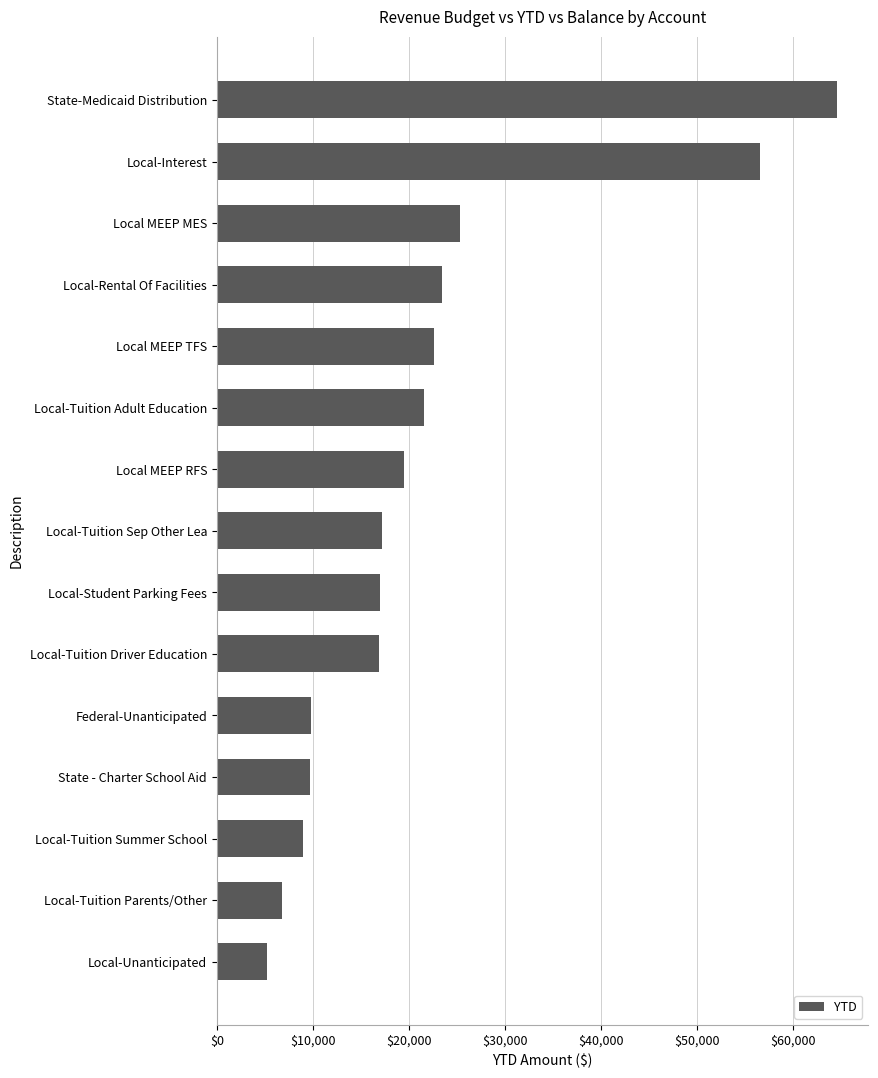

At which label is the value closest to 34918?

Local MEEP MES